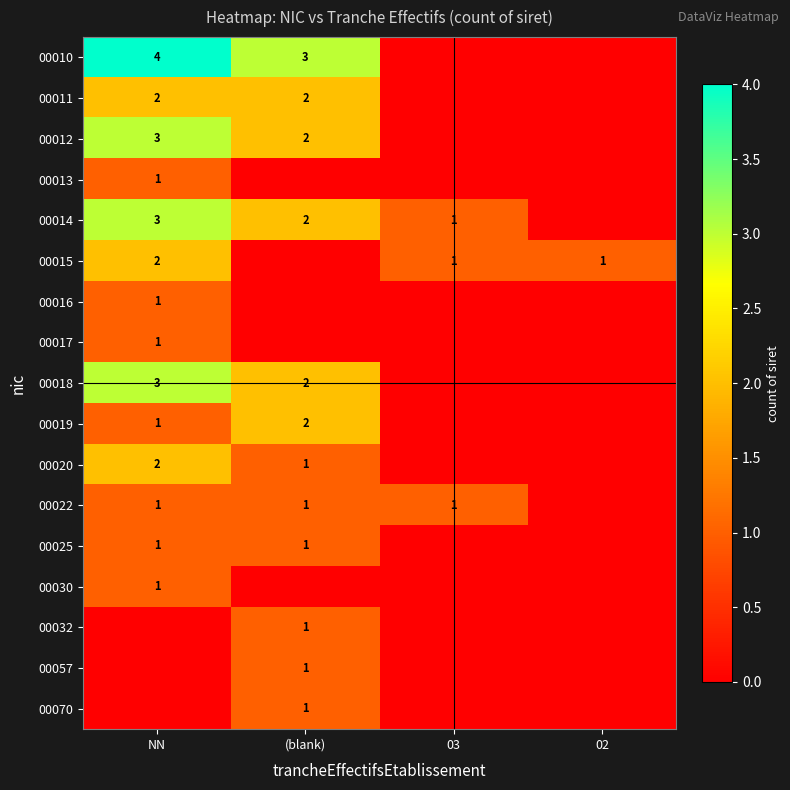

The 00017 series shows 1 at NN. True or false?

True